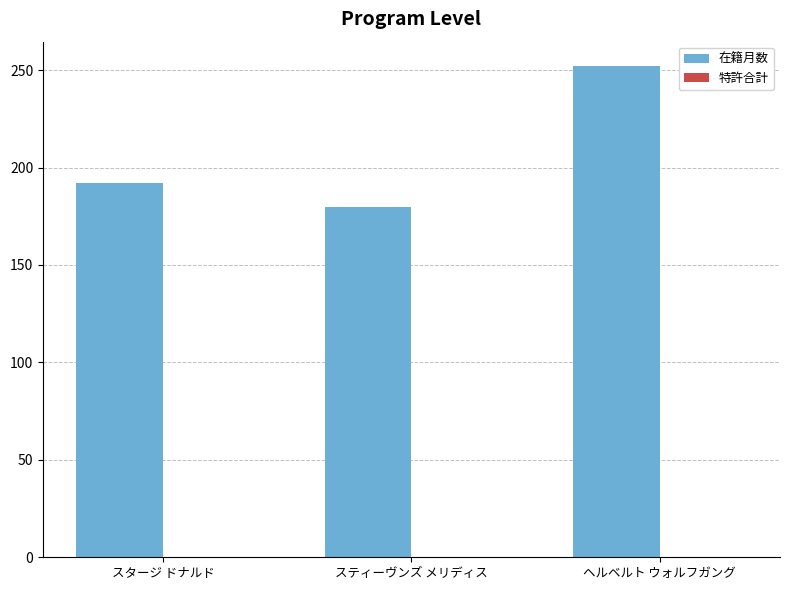

Does the chart contain any negative values?

No